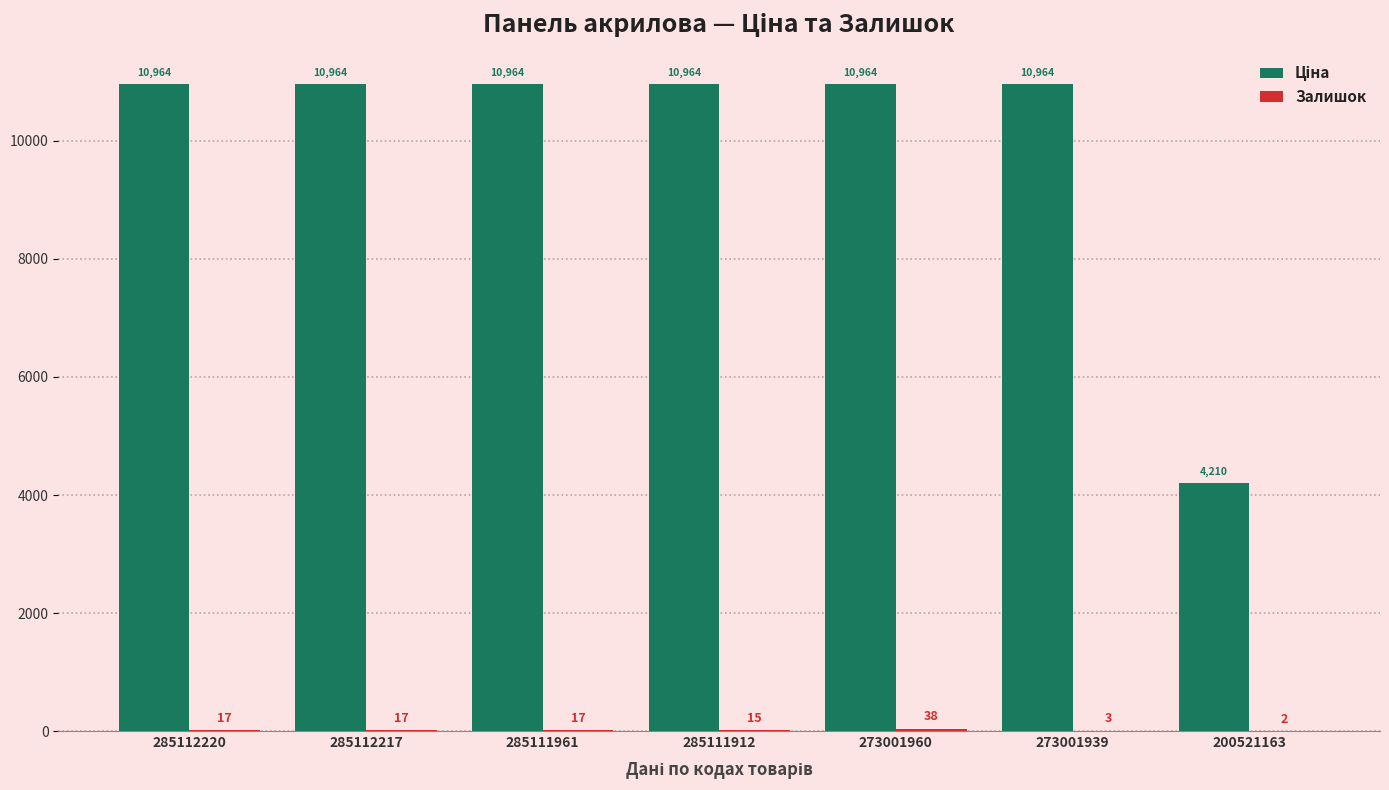

At which category is the sum across all series the highest?

273001960